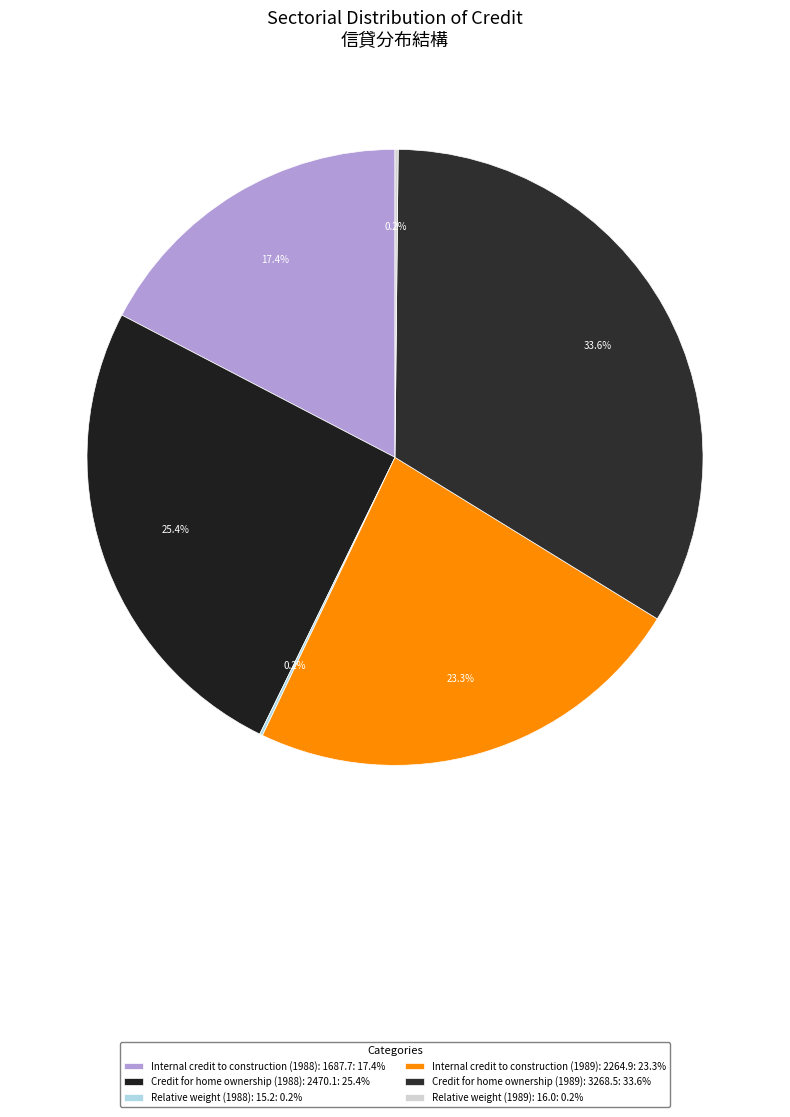

To the nearest percent, what portion does Credit for home ownership (1988): 2470.1 represent?

25%